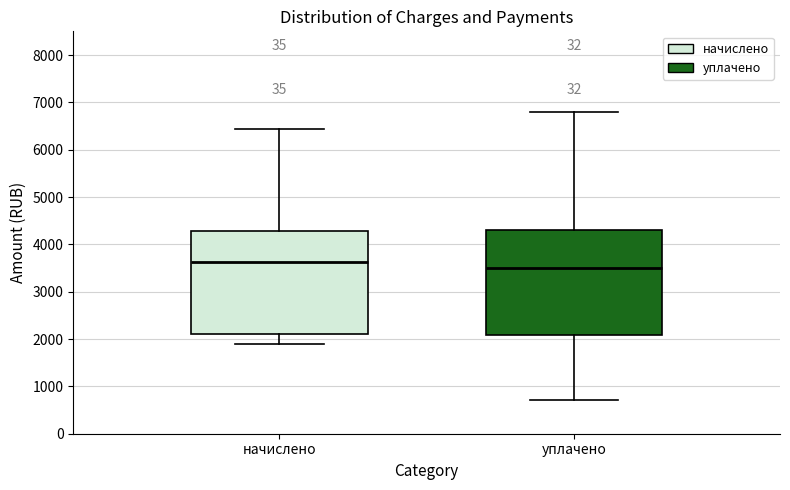

Reading left to right, read every box against the y-axis: the position of its median line, the range the box covers, and the ends of its whiskers. The values are not printed on the chart, so give them approximately, as read against the axis.

начислено: median 3600, box 2100 to 4300, whiskers 1900 to 6400
уплачено: median 3500, box 2100 to 4300, whiskers 700 to 6800